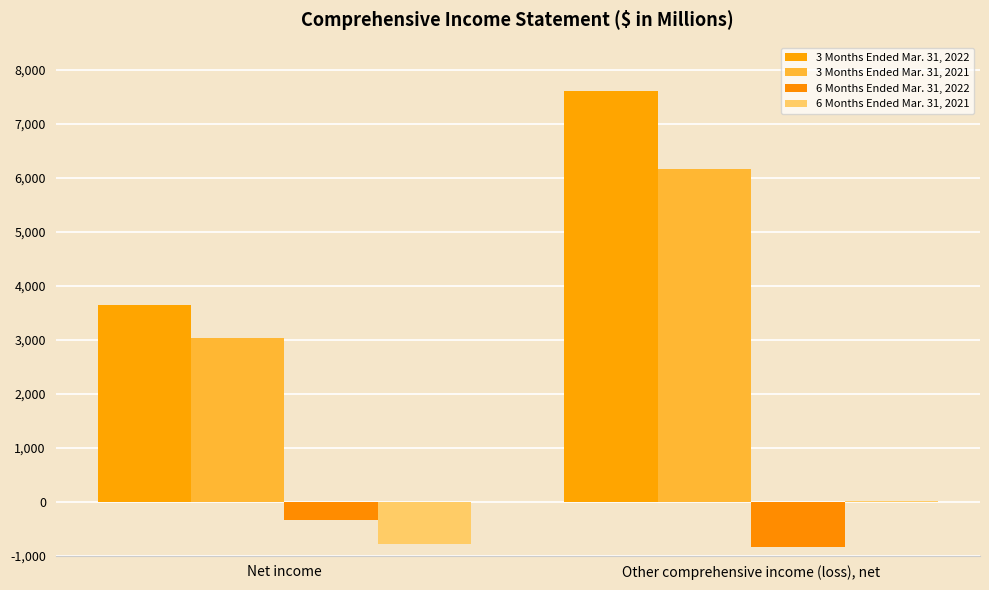

Which series has the largest total across all categories?

3 Months Ended Mar. 31, 2022